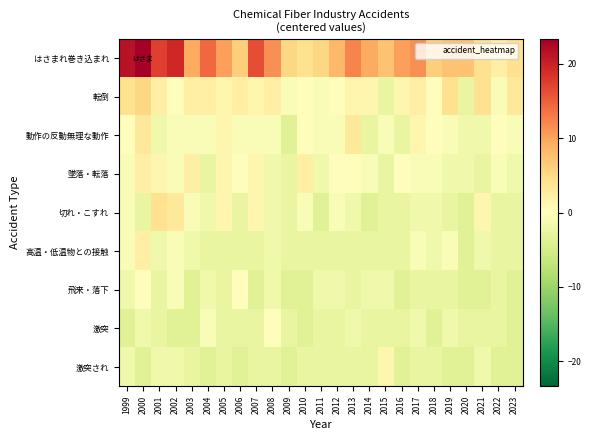

Count the number of data series in this chart.

9